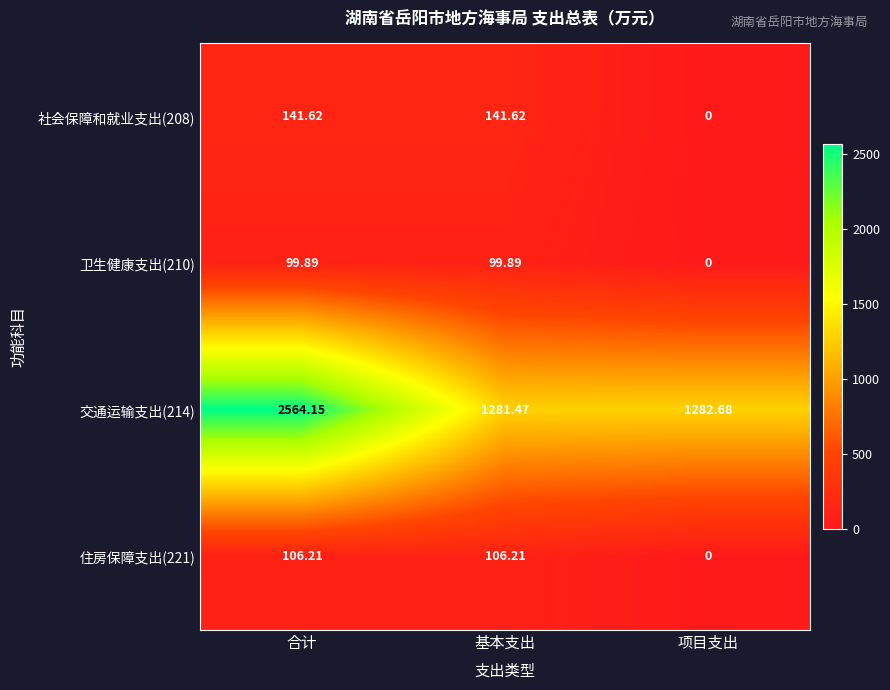

At 合计, list the series in order from smallest to largest.

卫生健康支出(210), 住房保障支出(221), 社会保障和就业支出(208), 交通运输支出(214)